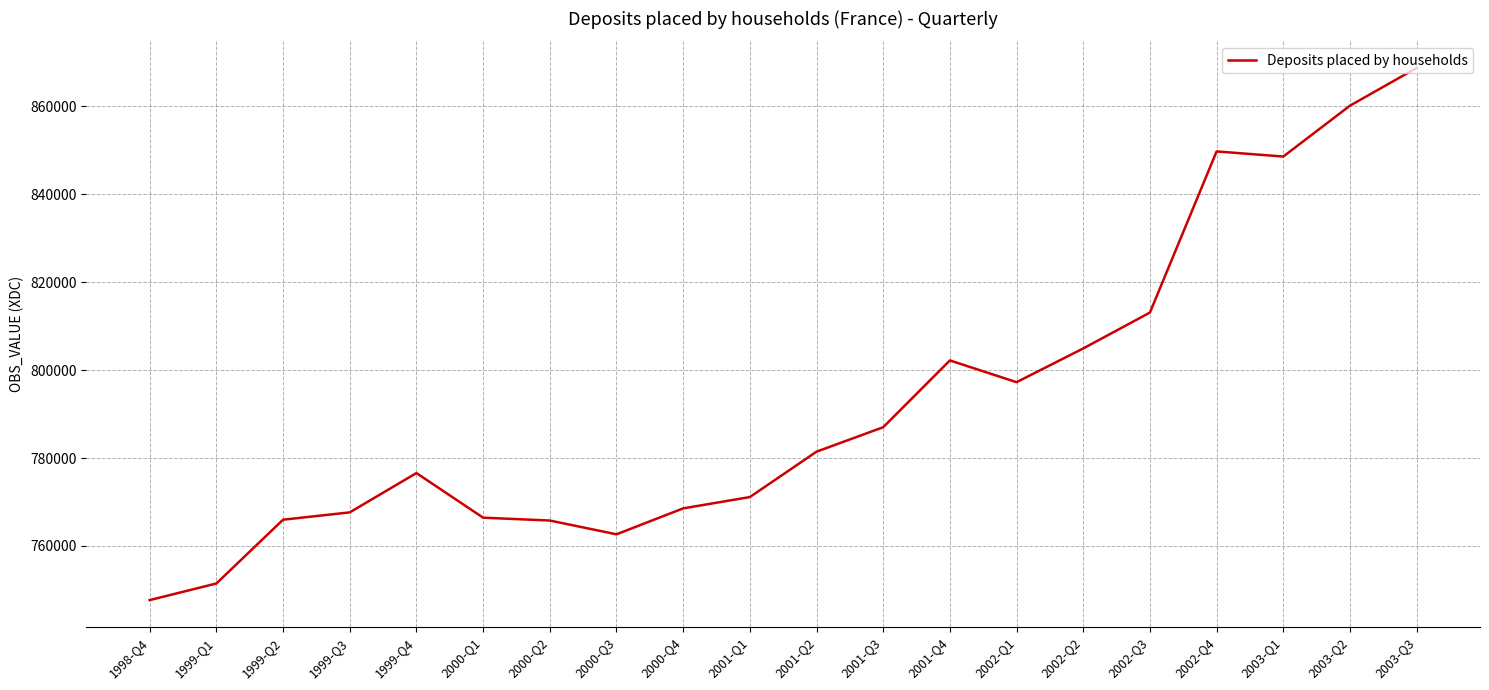

What is the difference between the values at 1998-Q4 and 2000-Q1?

18737